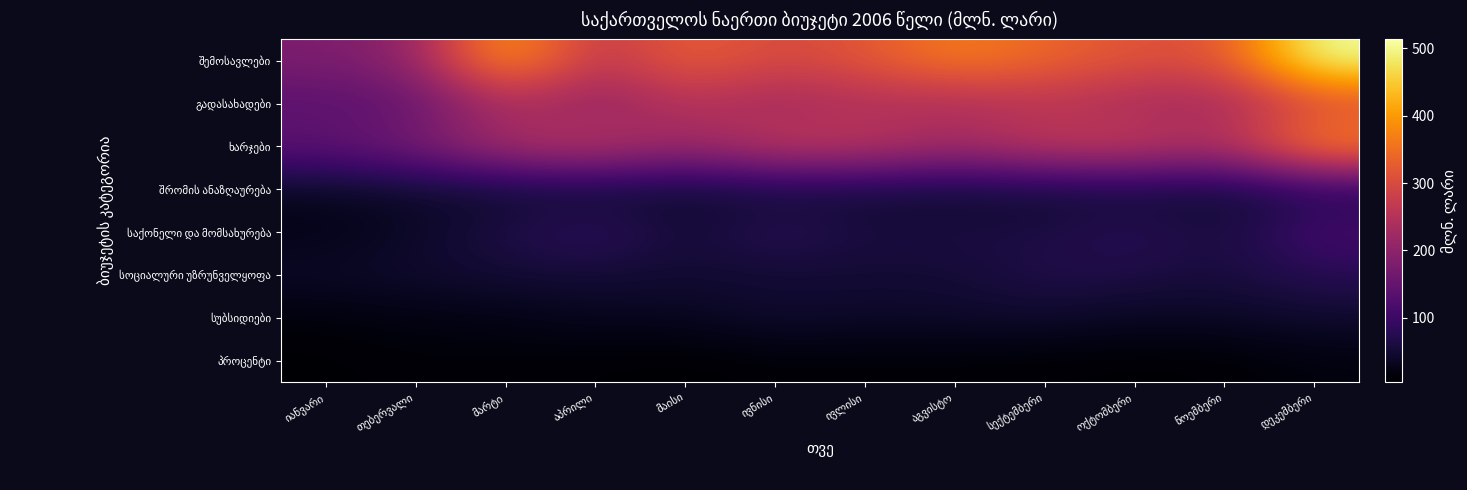

Between მაისი and სექტემბერი, which is larger?

სექტემბერი